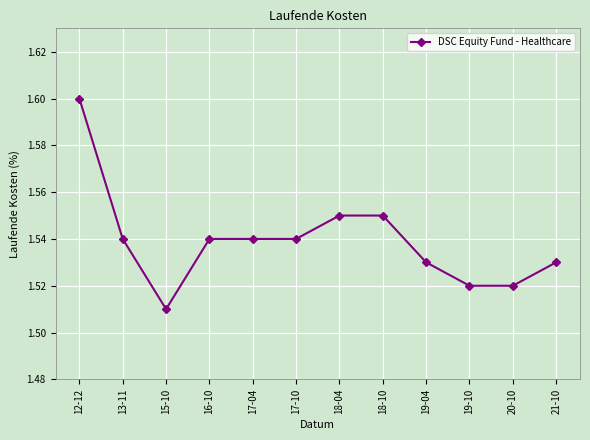

At which category does the chart reach its peak across all series?

12-12